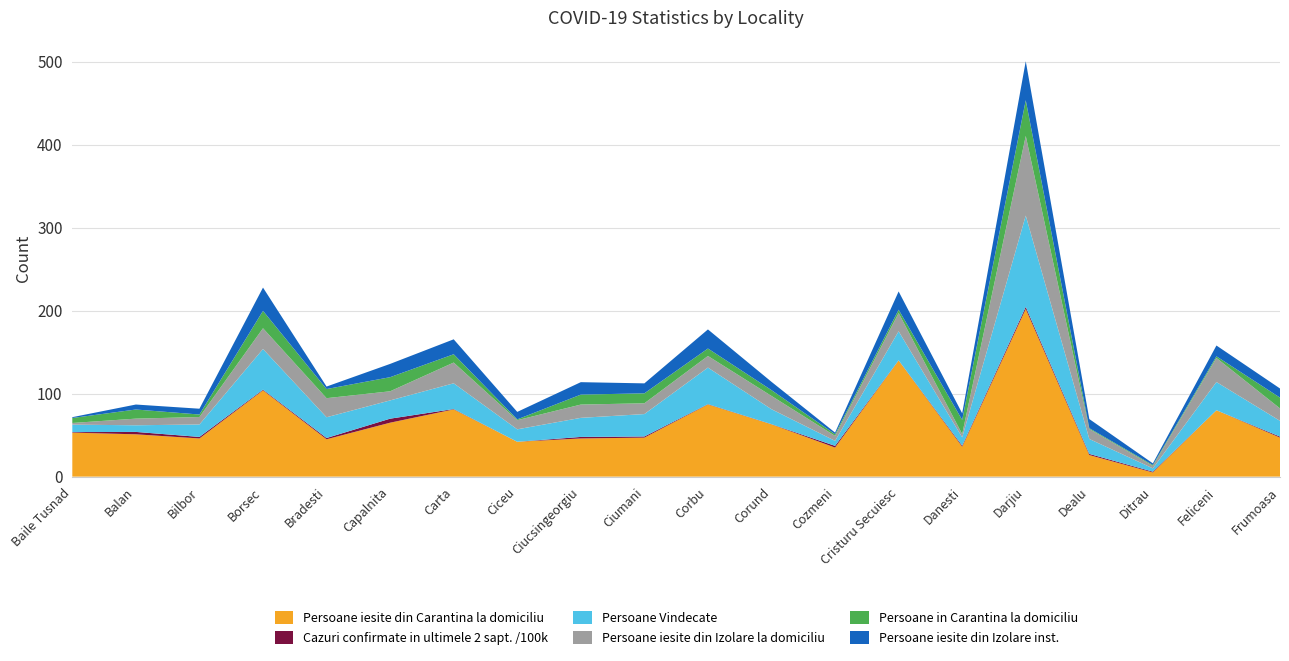

Reading left to right, what are all the values shown in this chart?

Persoane iesite din Carantina la domiciliu: Baile Tusnad=53.0	Balan=51.0	Bilbor=46.0	Borsec=104.0	Bradesti=45.0	Capalnita=65.0	Carta=81.0	Ciceu=42.0	Ciucsingeorgiu=46.0	Ciumani=47.0	Corbu=87.0	Corund=63.0	Cozmeni=35.0	Cristuru Secuiesc=140.0	Danesti=36.0	Darjiu=202.0	Dealu=26.0	Ditrau=5.0	Feliceni=80.0	Frumoasa=47.0
Cazuri confirmate in ultimele 2 sapt. /100k: Baile Tusnad=0.7	Balan=2.9	Bilbor=1.8	Borsec=0.8	Bradesti=1.5	Capalnita=4.8	Carta=0.5	Ciceu=0.0	Ciucsingeorgiu=1.8	Ciumani=1.4	Corbu=0.4	Corund=0.2	Cozmeni=2.1	Cristuru Secuiesc=0.1	Danesti=1.3	Darjiu=2.6	Dealu=1.4	Ditrau=1.0	Feliceni=0.0	Frumoasa=1.2
Persoane Vindecate: Baile Tusnad=9.0	Balan=8.0	Bilbor=15.0	Borsec=49.0	Bradesti=25.0	Capalnita=22.0	Carta=31.0	Ciceu=15.0	Ciucsingeorgiu=23.0	Ciumani=27.0	Corbu=44.0	Corund=18.0	Cozmeni=6.0	Cristuru Secuiesc=35.0	Danesti=10.0	Darjiu=110.0	Dealu=18.0	Ditrau=4.0	Feliceni=34.0	Frumoasa=19.0
Persoane iesite din Izolare la domiciliu: Baile Tusnad=2.0	Balan=8.0	Bilbor=9.0	Borsec=25.0	Bradesti=23.0	Capalnita=11.0	Carta=25.0	Ciceu=11.0	Ciucsingeorgiu=16.0	Ciumani=13.0	Corbu=14.0	Corund=16.0	Cozmeni=6.0	Cristuru Secuiesc=22.0	Danesti=4.0	Darjiu=96.0	Dealu=12.0	Ditrau=3.0	Feliceni=29.0	Frumoasa=15.0
Persoane in Carantina la domiciliu: Baile Tusnad=6.0	Balan=11.0	Bilbor=3.0	Borsec=21.0	Bradesti=11.0	Capalnita=17.0	Carta=10.0	Ciceu=1.0	Ciucsingeorgiu=12.0	Ciumani=12.0	Corbu=9.0	Corund=7.0	Cozmeni=2.0	Cristuru Secuiesc=4.0	Danesti=17.0	Darjiu=43.0	Dealu=1.0	Ditrau=1.0	Feliceni=2.0	Frumoasa=13.0
Persoane iesite din Izolare inst.: Baile Tusnad=1.0	Balan=6.0	Bilbor=7.0	Borsec=28.0	Bradesti=3.0	Capalnita=16.0	Carta=18.0	Ciceu=9.0	Ciucsingeorgiu=15.0	Ciumani=12.0	Corbu=23.0	Corund=10.0	Cozmeni=2.0	Cristuru Secuiesc=22.0	Danesti=8.0	Darjiu=47.0	Dealu=11.0	Ditrau=2.0	Feliceni=13.0	Frumoasa=11.0